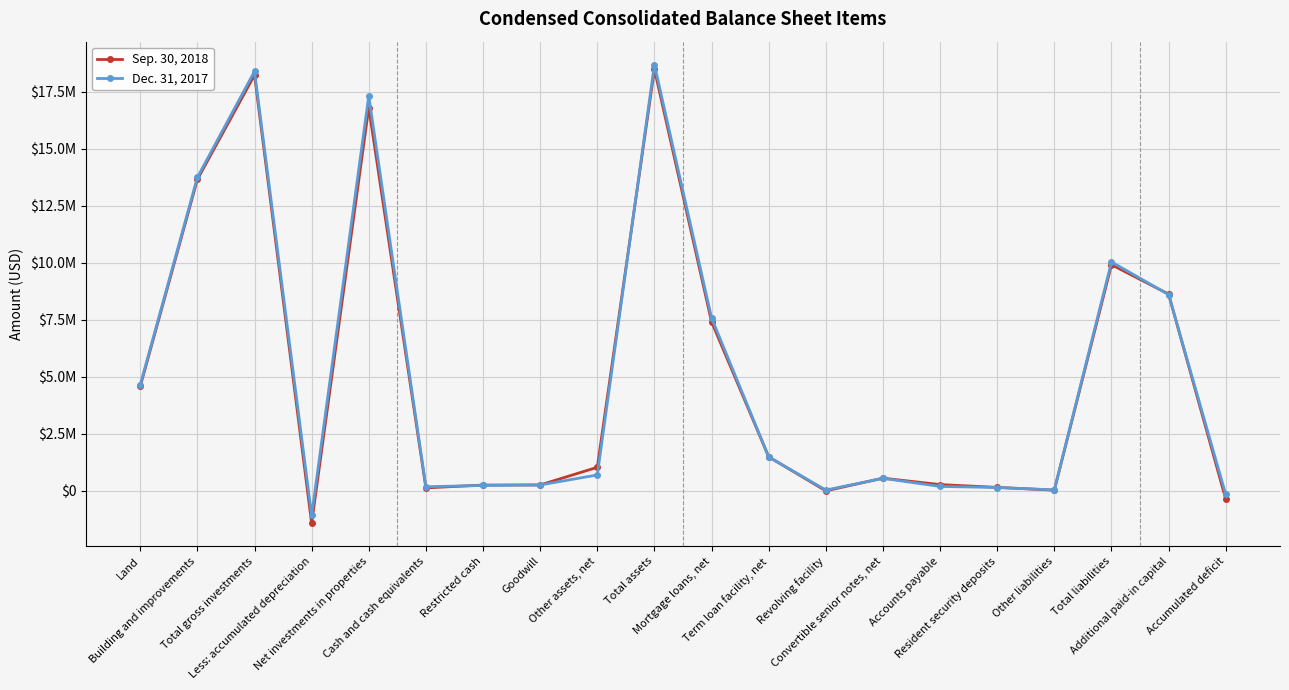

Which series has the widest spread of values?

Sep. 30, 2018